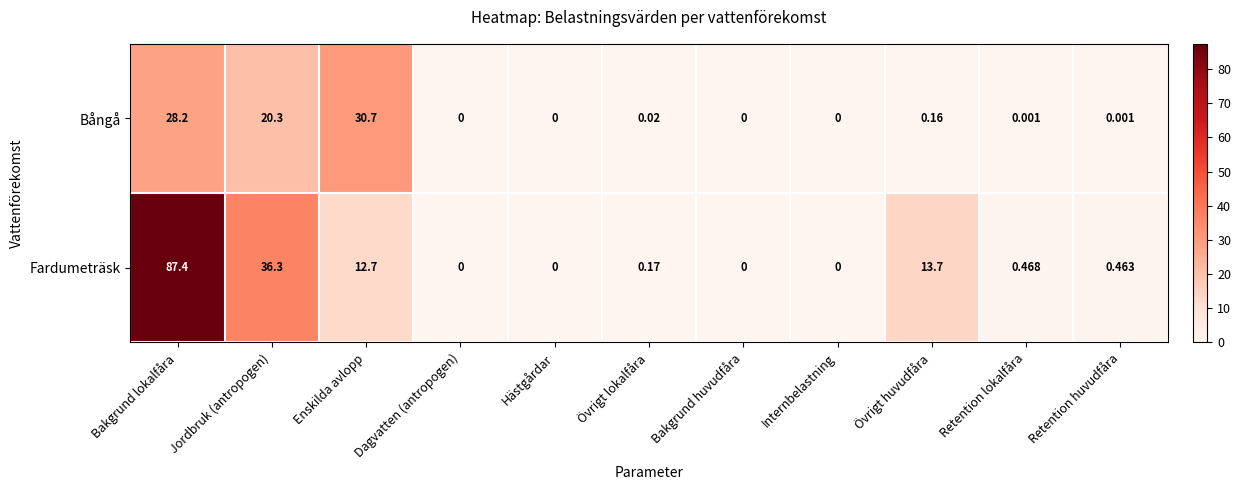

Rank the series by their average value, from highest to lowest.

Fardumeträsk, Bångå